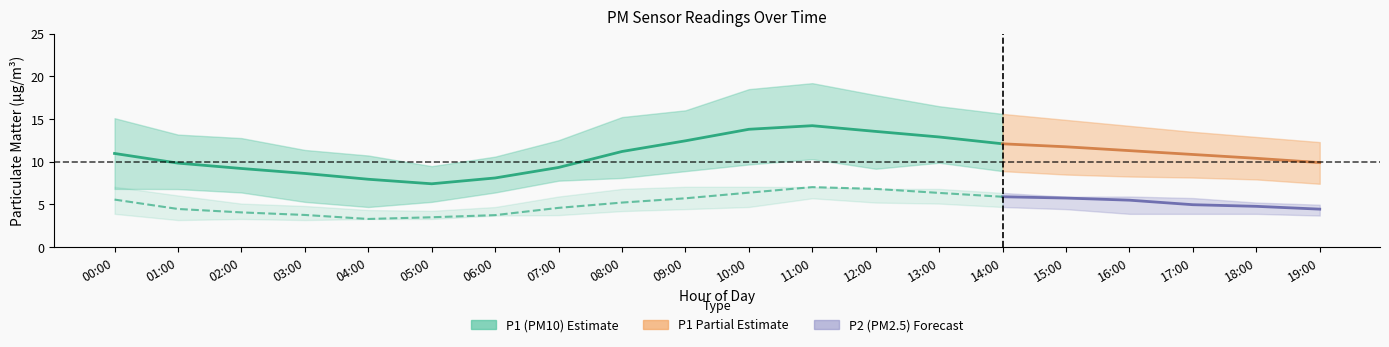

The value of P1_lower at 07:00 is 13.0. True or false?

False